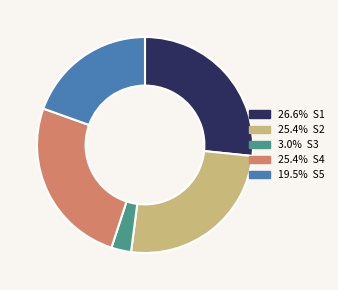

Does any single category account for the majority?

No